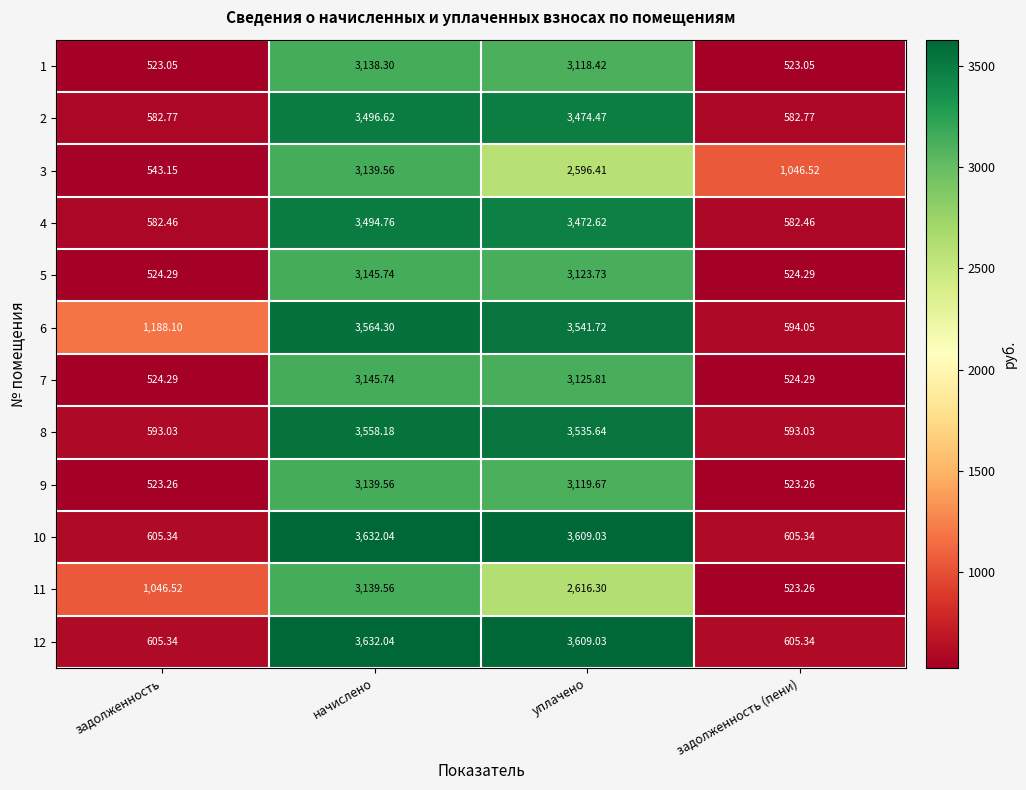

Which category has the highest value in the 12 series?

начислено